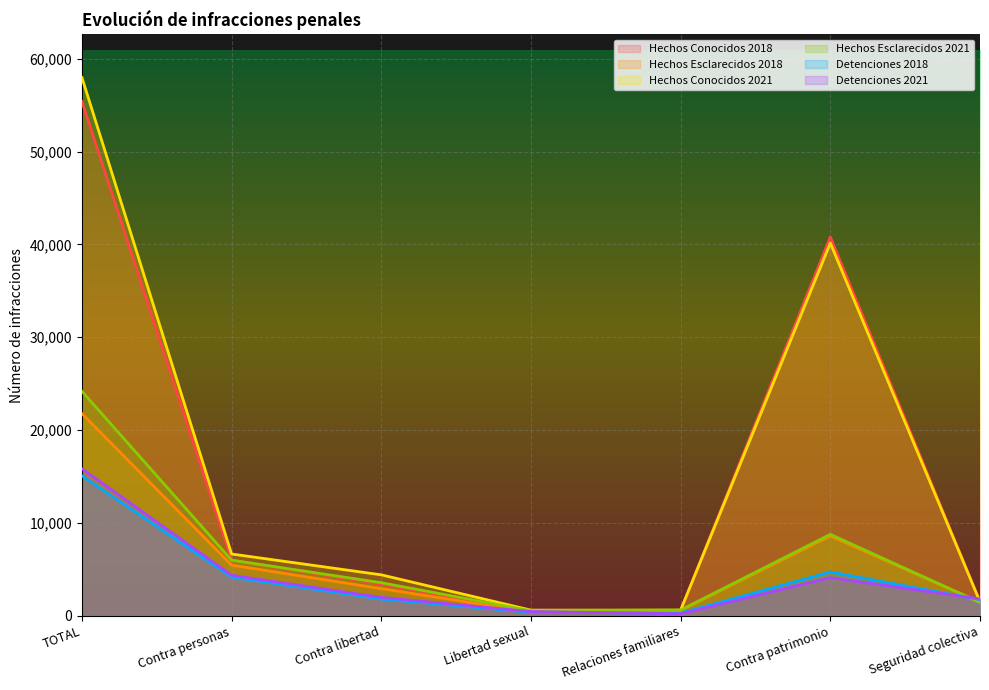

At which category does Detenciones 2021 reach its first local peak?

Contra patrimonio